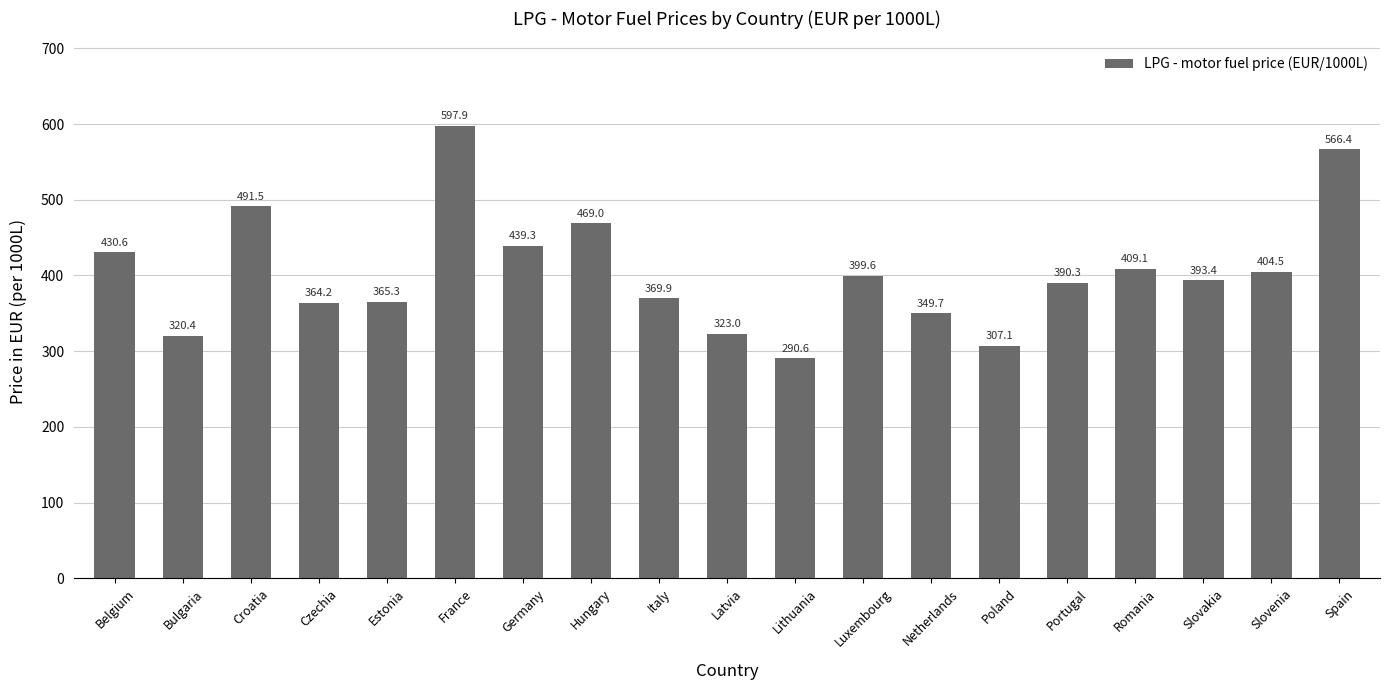

How many data points are less than 393?

9